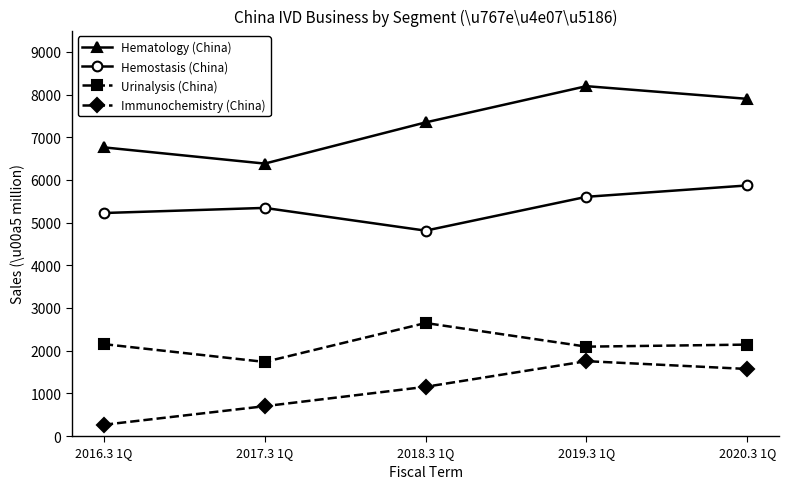

What is the minimum value shown in the chart?

264